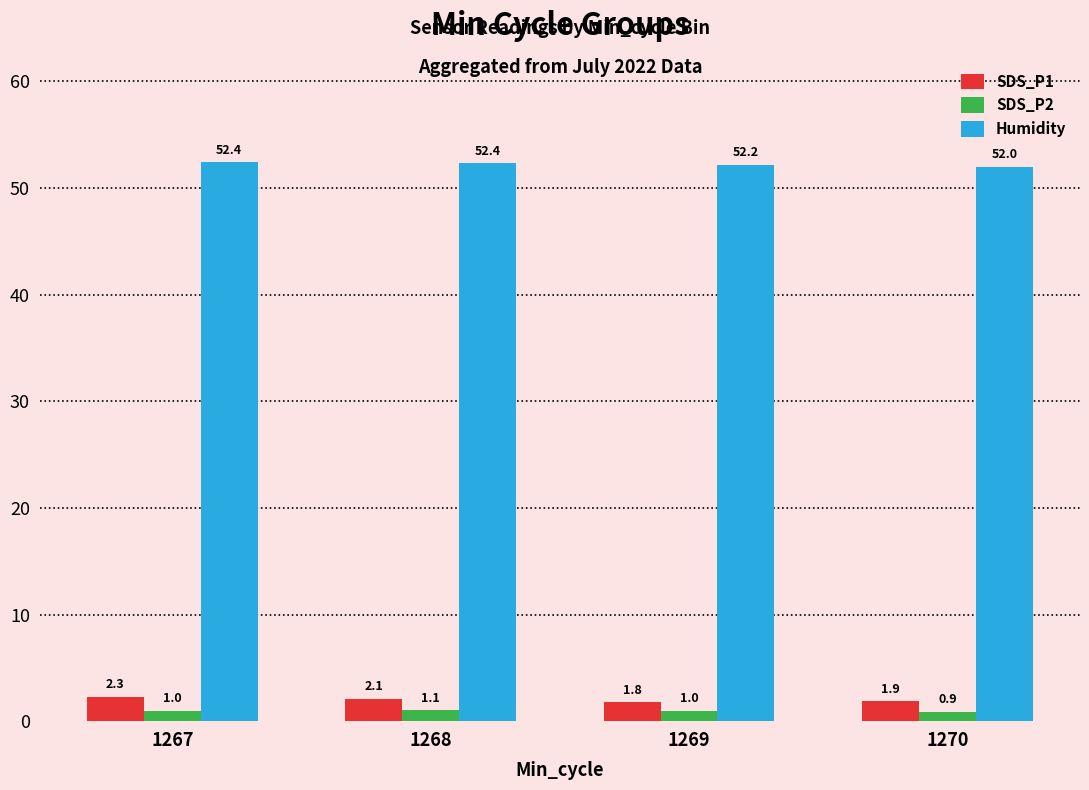

What are all the series names shown in the legend?

SDS_P1, SDS_P2, Humidity